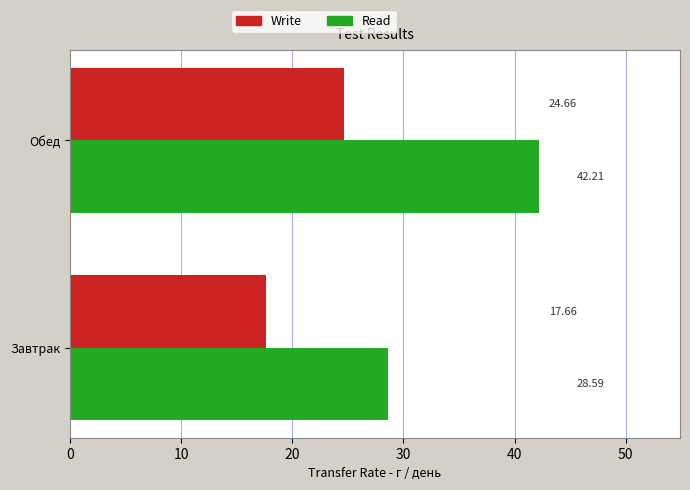

What are all the series names shown in the legend?

Write, Read